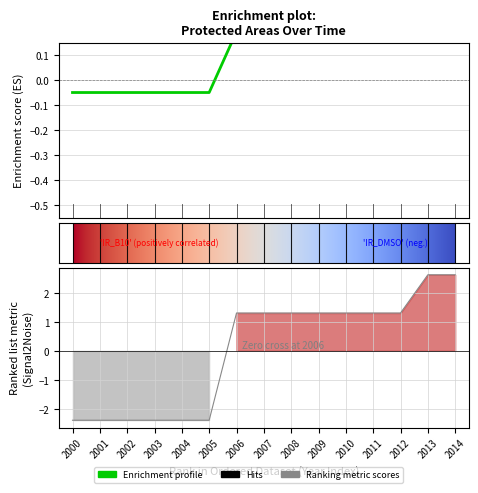

How many categories are shown in the chart?

15